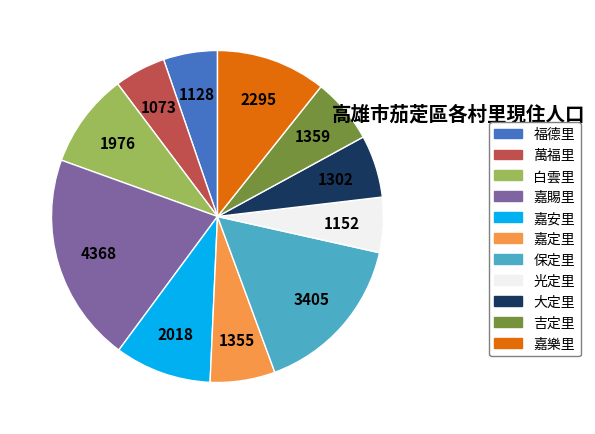

Combined, do 嘉定里 and 萬福里 account for over 50%?

No